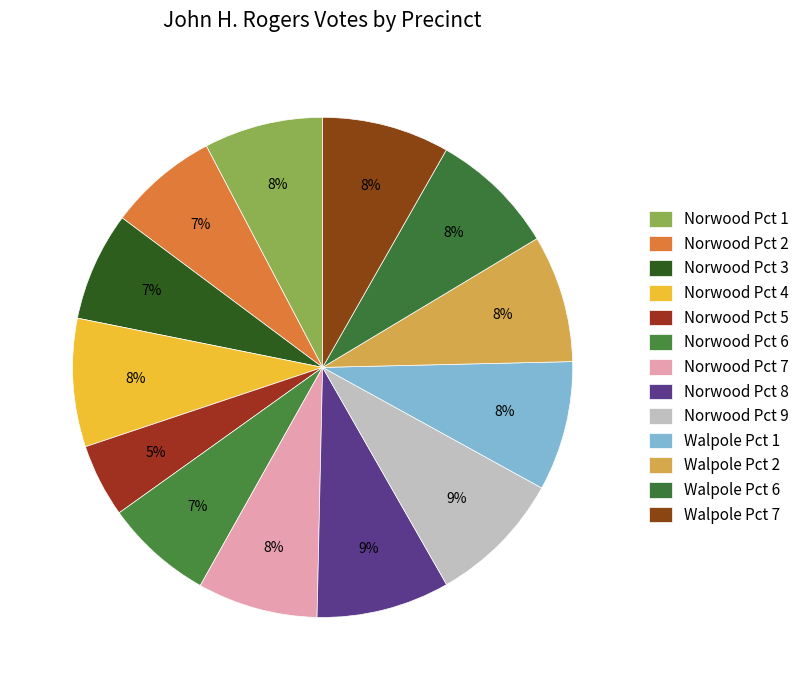

Which slice is the largest?

Norwood Pct 9